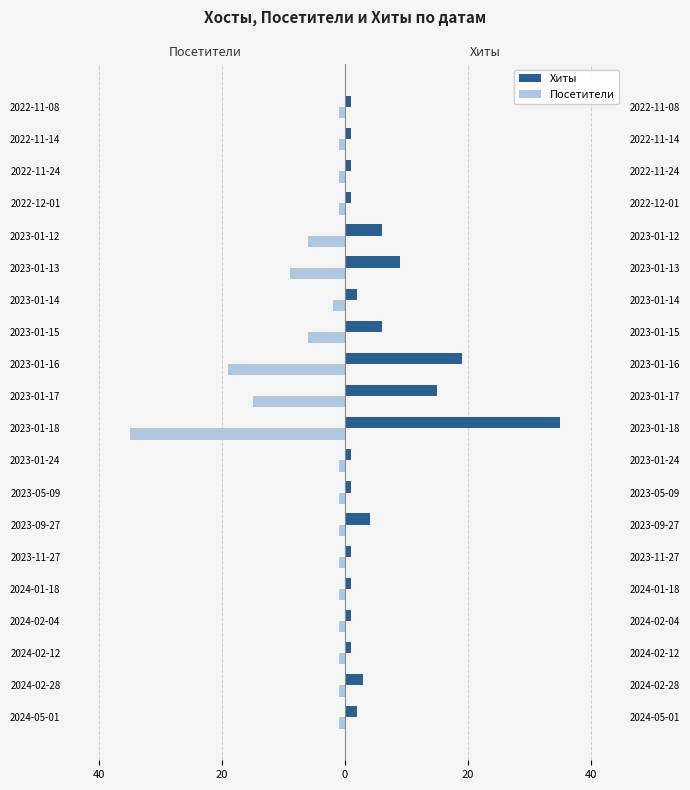

Rank the series by their average value, from highest to lowest.

Хиты, Посетители